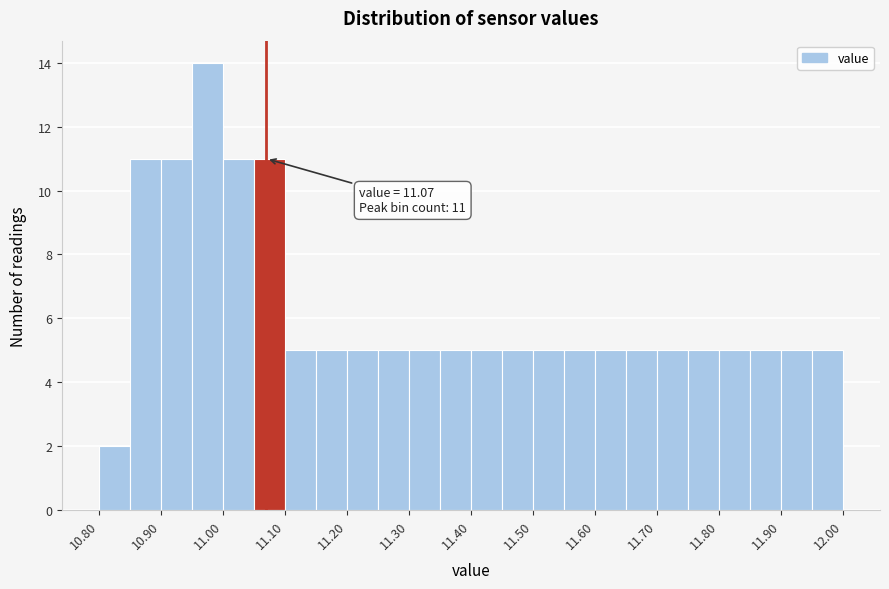

Over which range of the x-axis is the bar tallest?

10.95 to 11.00